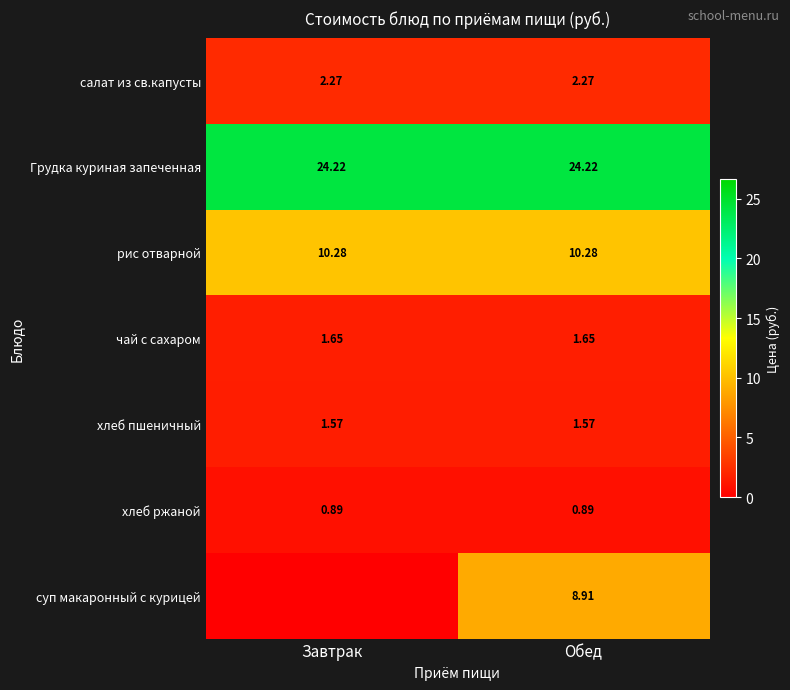

At Обед, list the series in order from smallest to largest.

хлеб ржаной, хлеб пшеничный, чай с сахаром, салат из св.капусты, суп макаронный с курицей, рис отварной, Грудка куриная запеченная